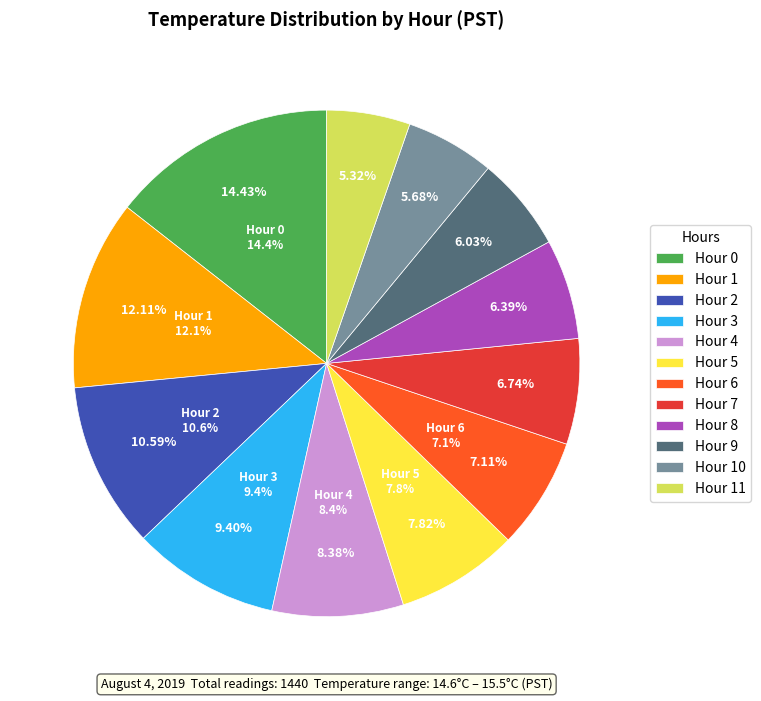

To the nearest percent, what is the difference between the largest and smallest slice percentages?

9%